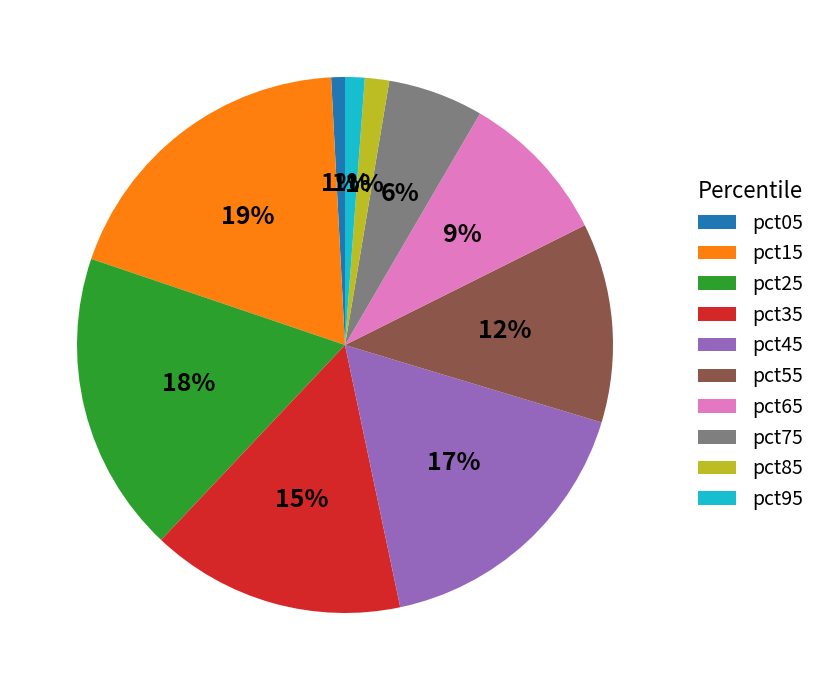

Count the number of slices in the pie.

10